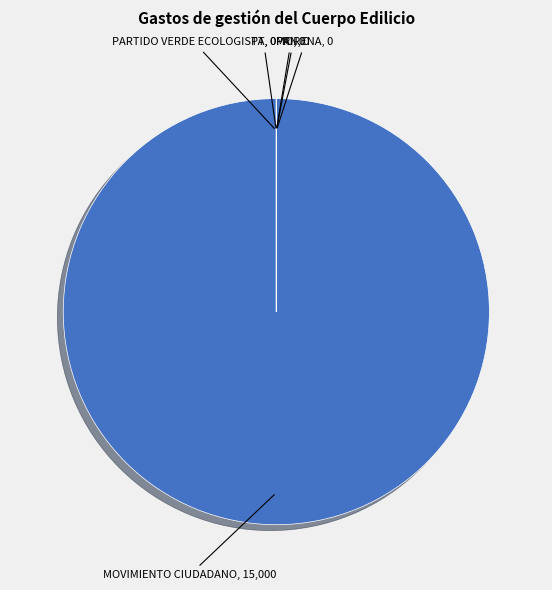

Which category has the biggest portion of the pie?

MOVIMIENTO CIUDADANO